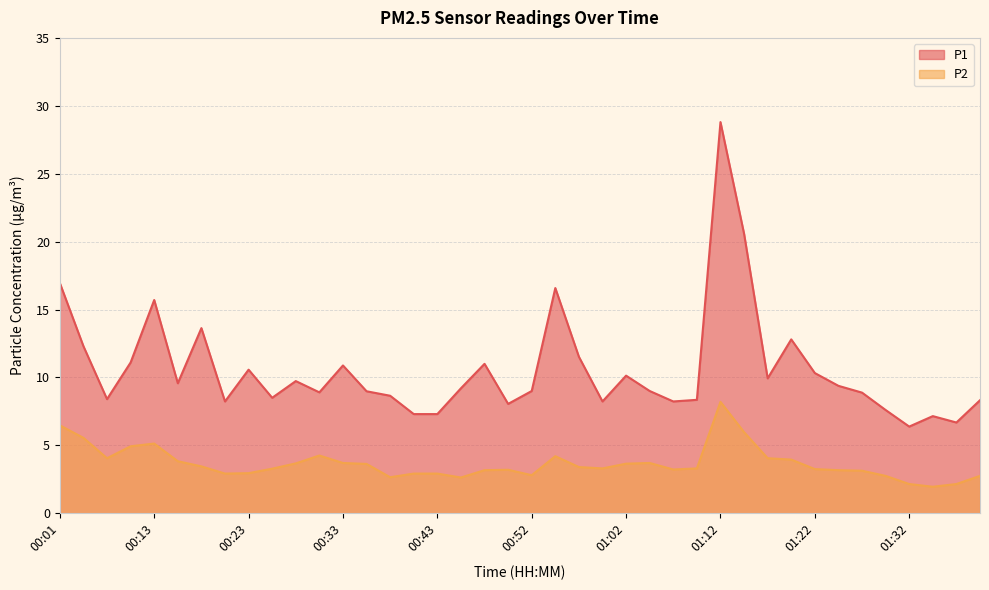

What is the sum of the P2 values at 01:29 and 01:32?

4.9